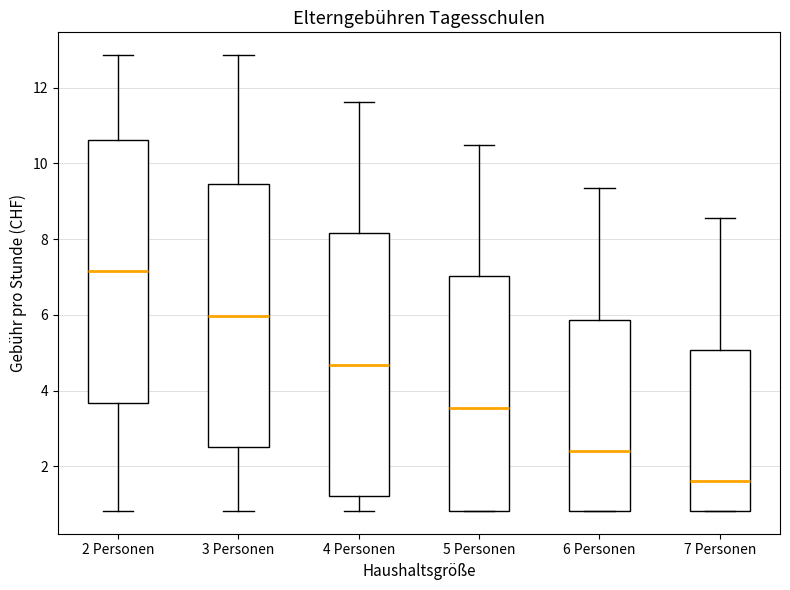

Which box's median line is the lowest?

7 Personen